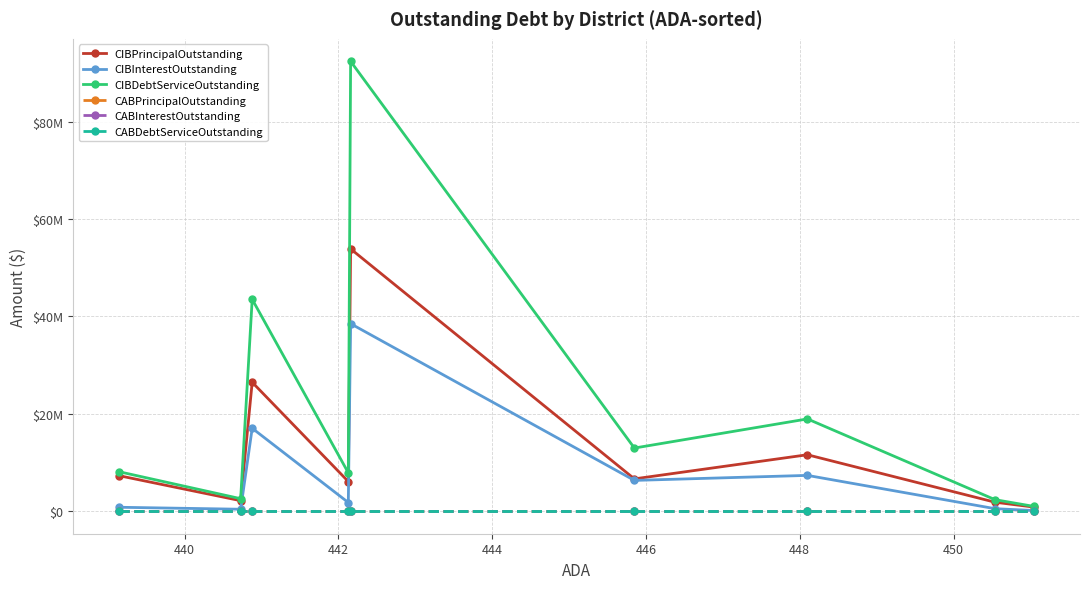

Is this an area chart (filled region under the line)?

No